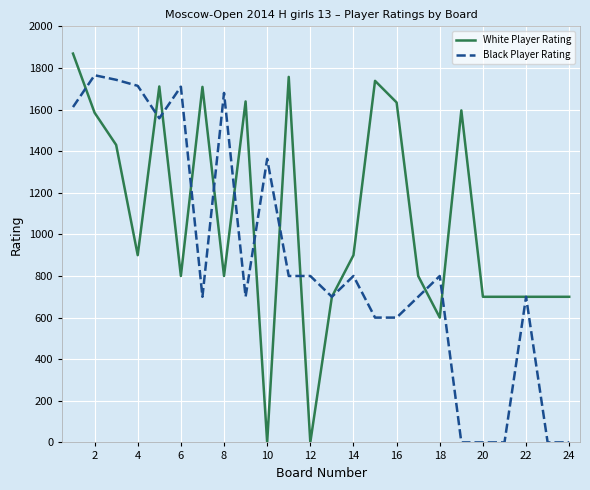

Which series has the largest total across all categories?

White Player Rating